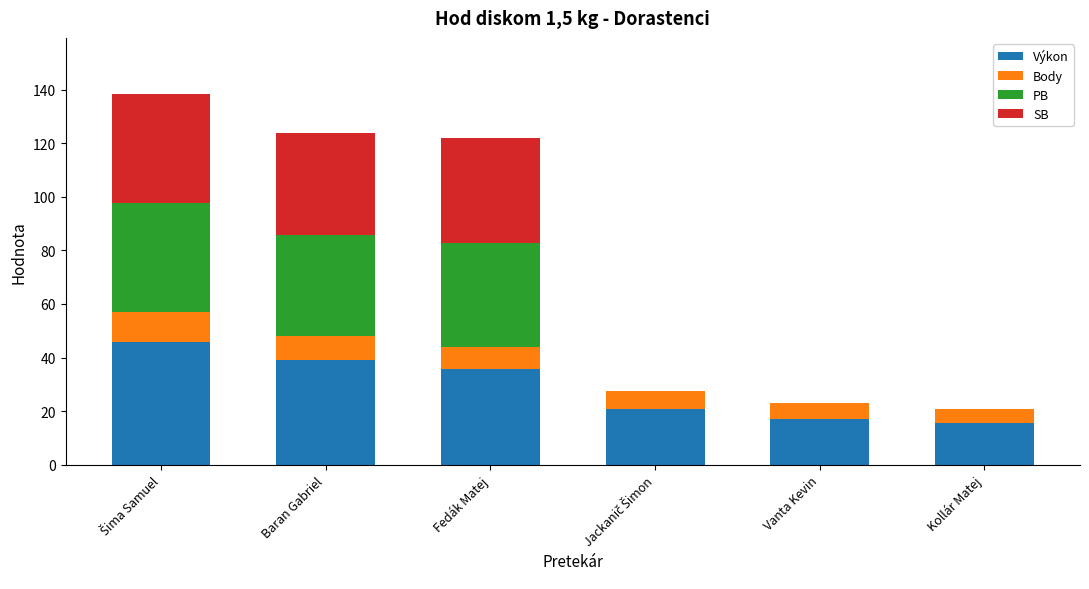

What is the highest value of the Výkon series?

46.0